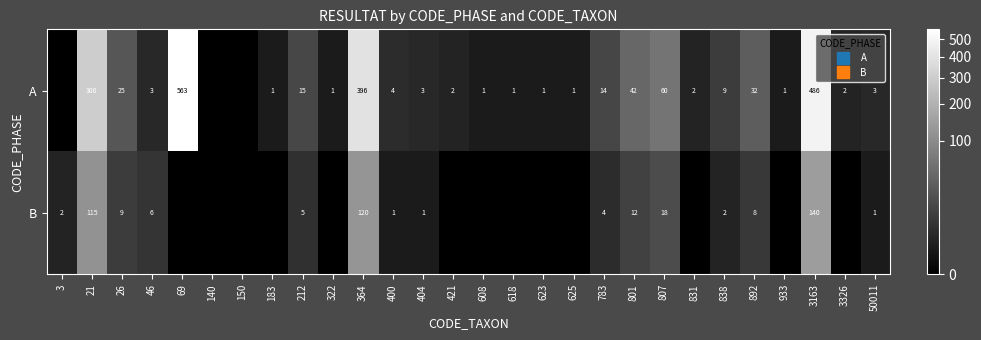

Is it true that A equals 104 at 807?

False